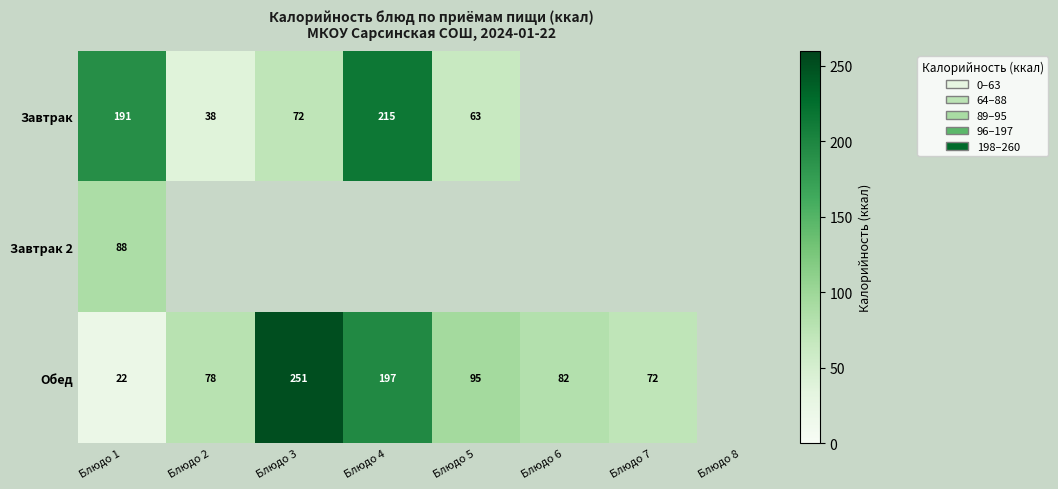

What is the total value across all series at Блюдо 1?

301